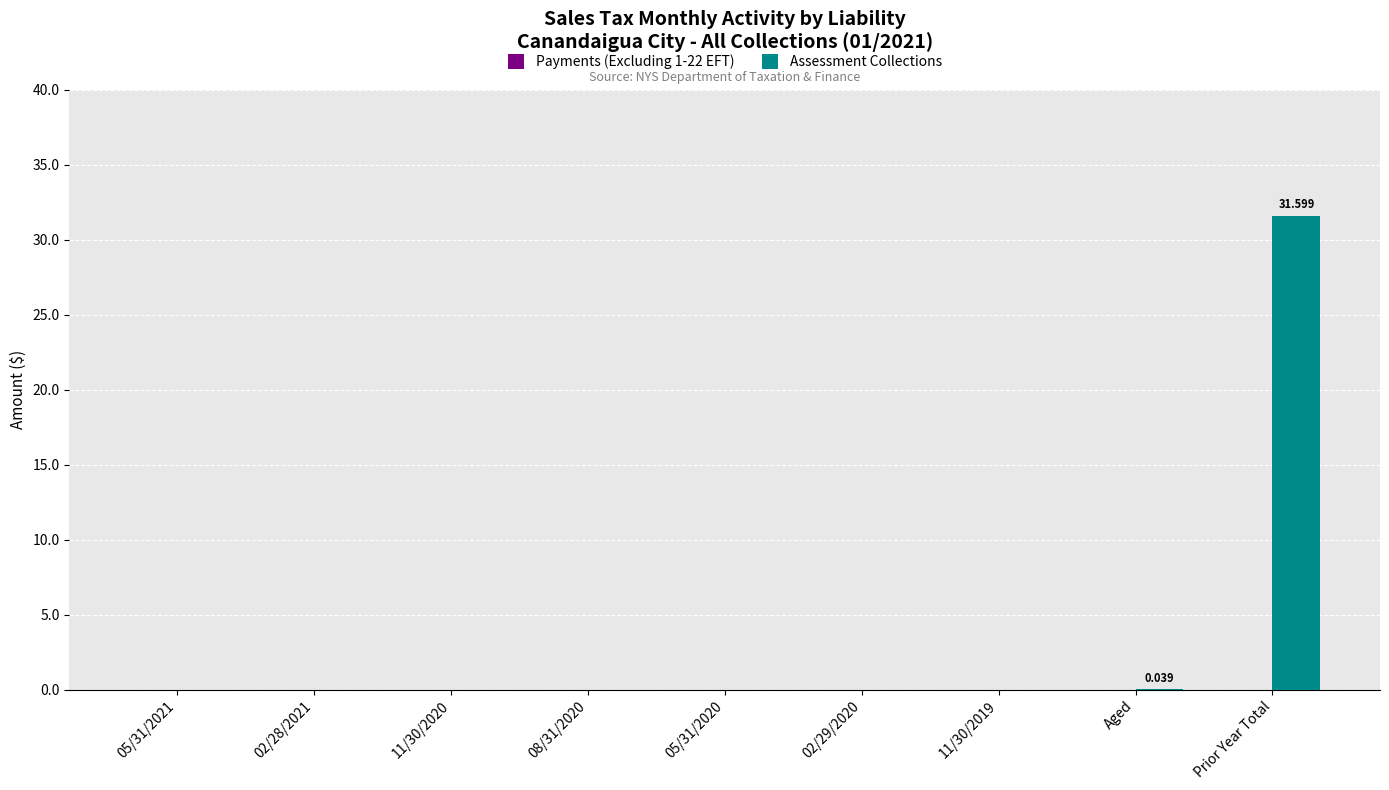

Which has a higher value, 08/31/2020 or Prior Year Total?

Prior Year Total